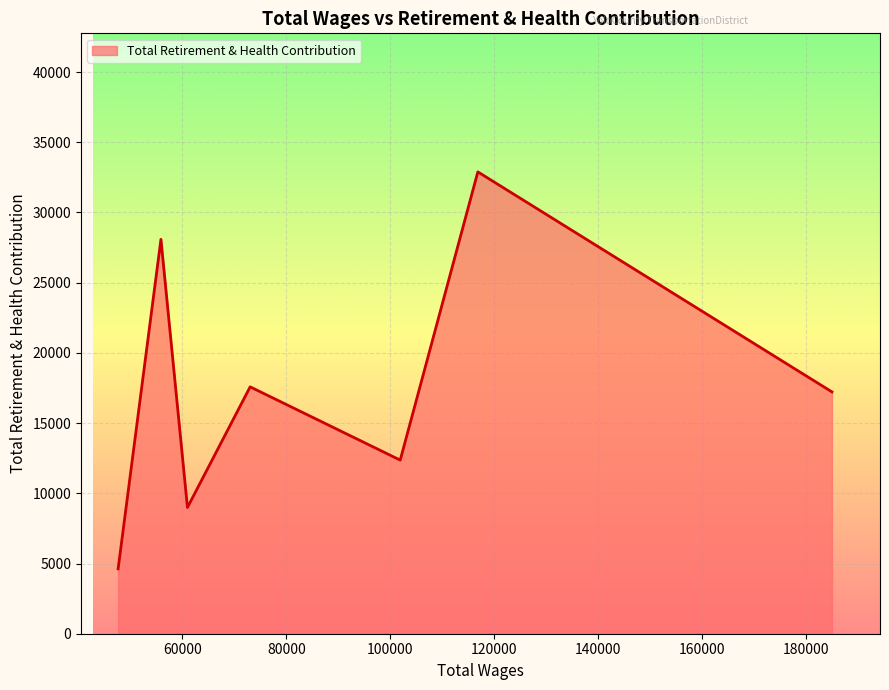

What is the smallest value displayed?

4620